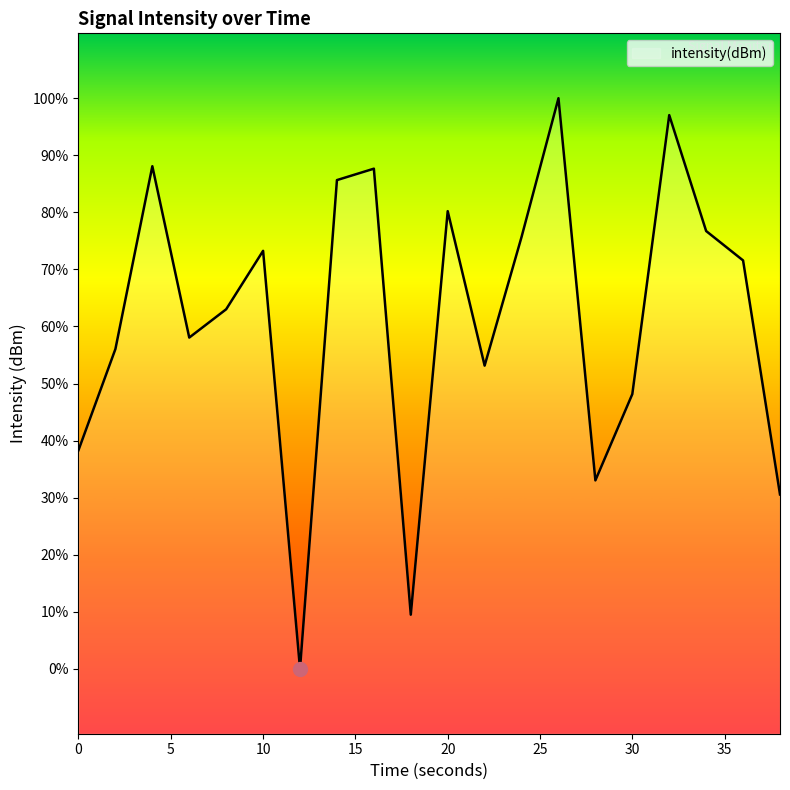

How many data points does each series have?

20